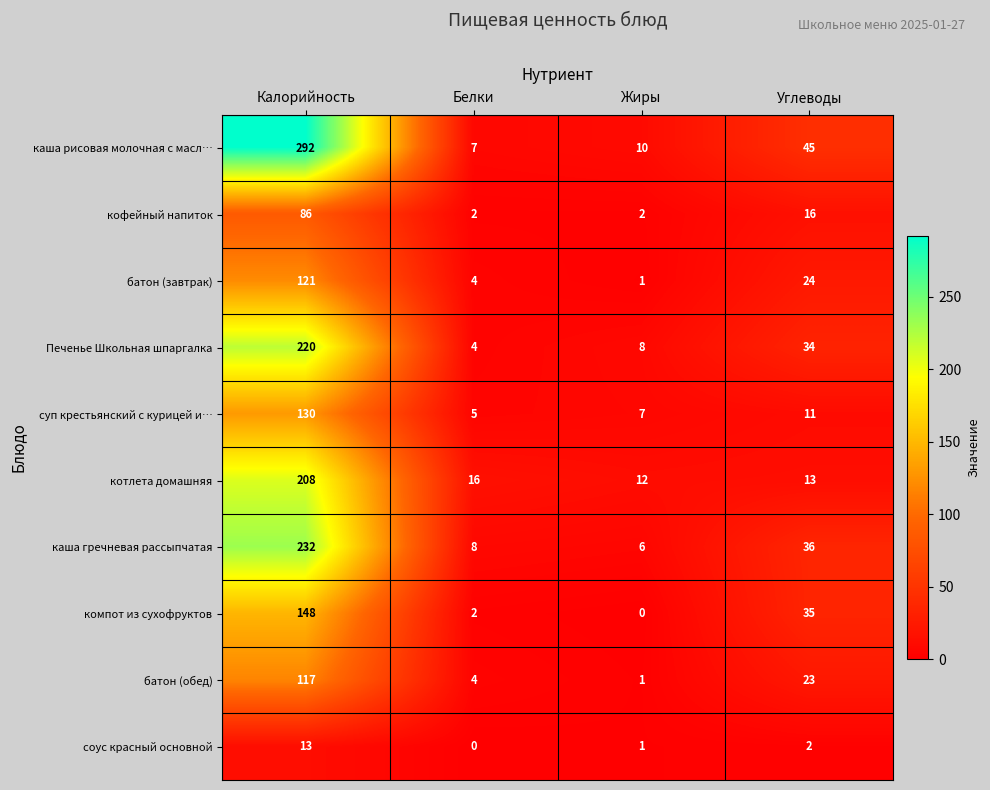

The Печенье Школьная шпаргалка series shows 220 at Калорийность. True or false?

True